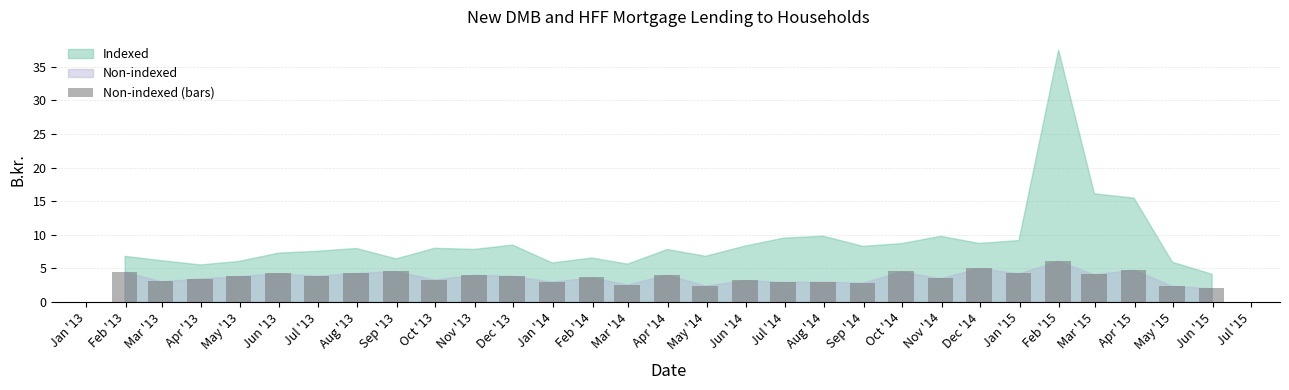

True or false: the data shows 3.3 at Oct '13.

True